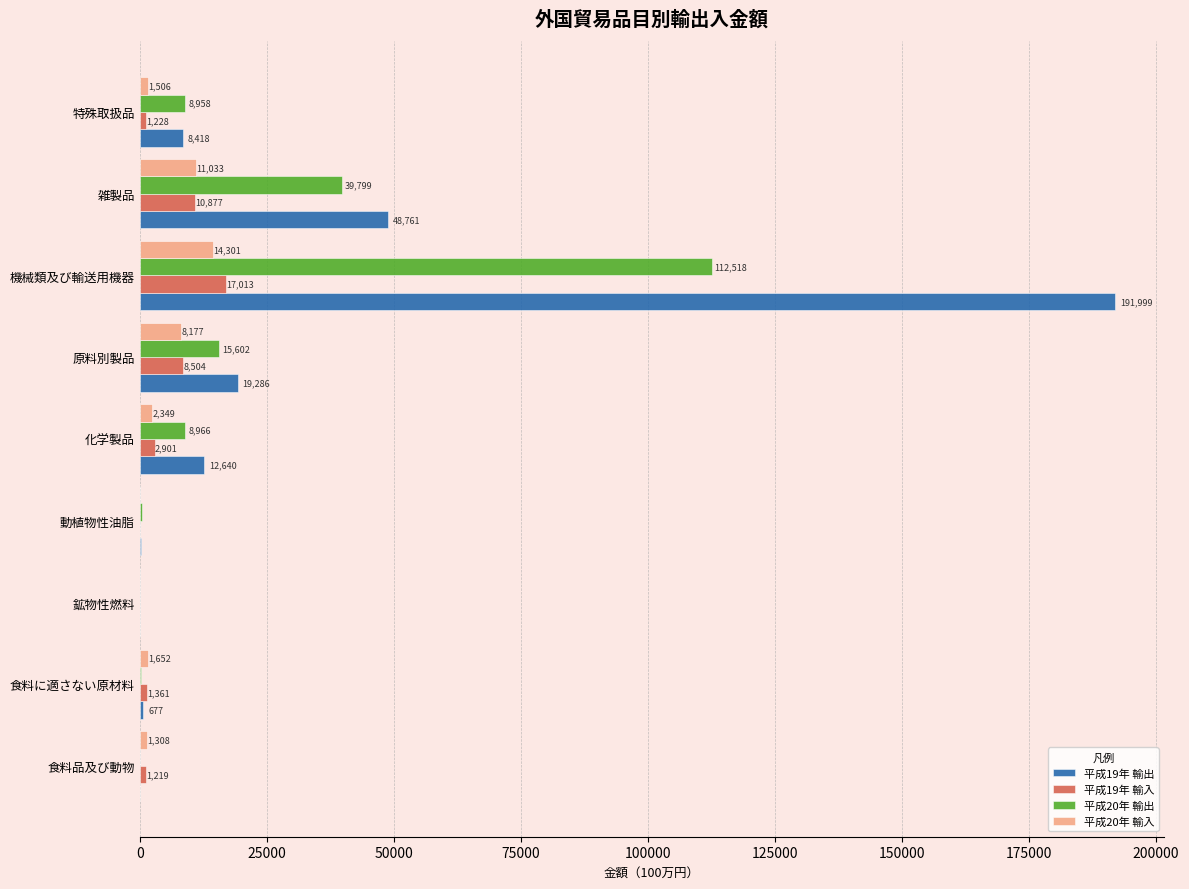

Read the 平成19年 輸入 value at 食料に適さない原材料, to the nearest 10.

1360